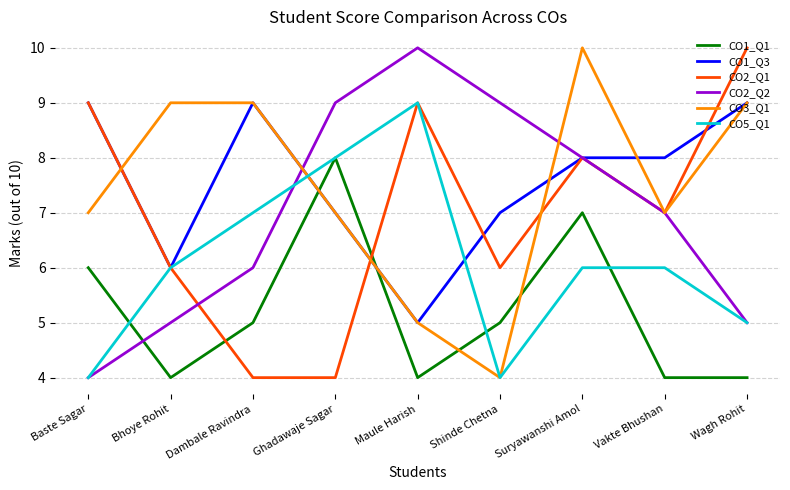

Between which two adjacent categories do CO1_Q3 and CO1_Q1 first intersect?

Dambale Ravindra and Ghadawaje Sagar